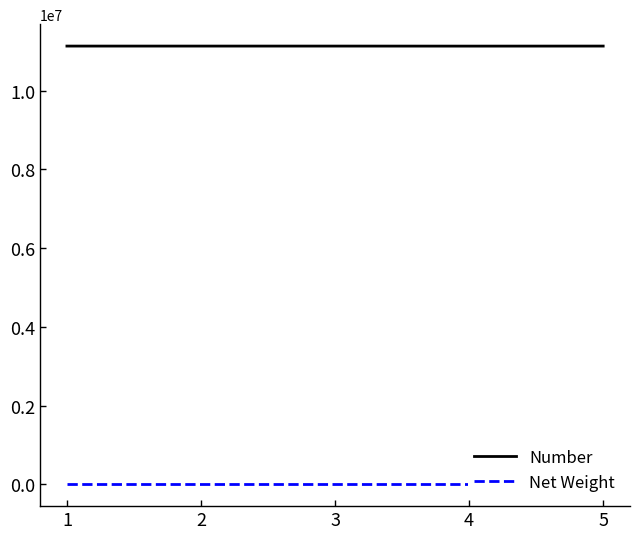

Is it true that Net Weight equals 0.0 at 1?

True